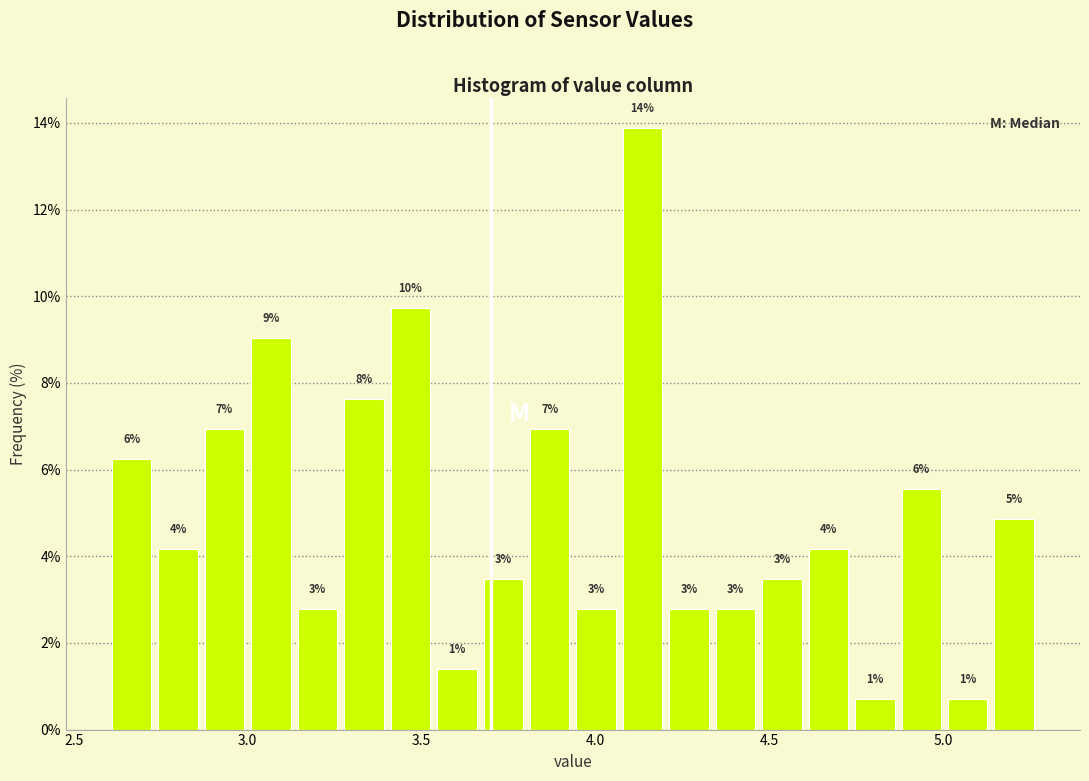

Around what value on the x-axis is the tallest bar? Give the approximate position of its centre, as read against the axis.

4.15